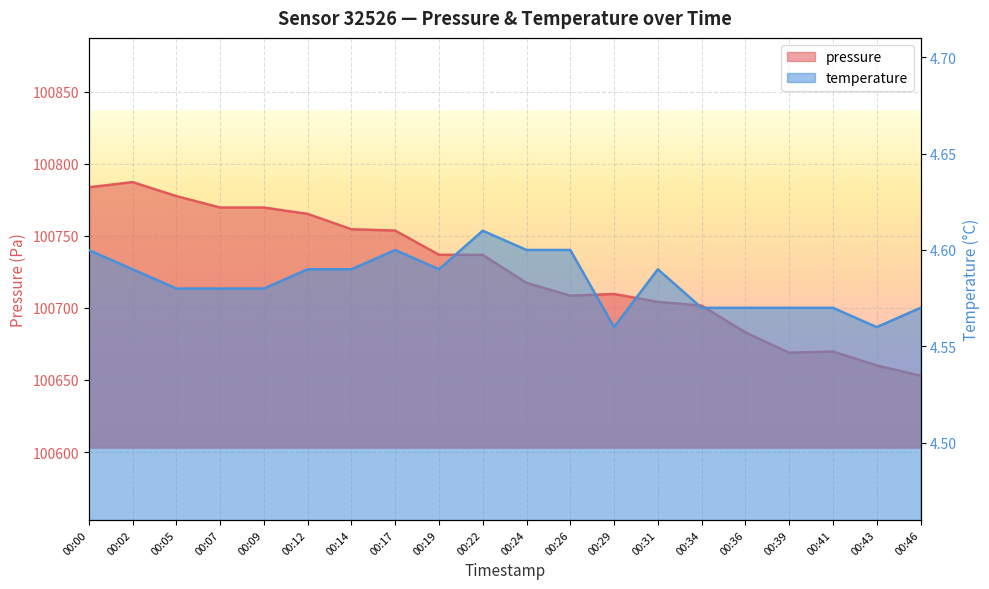

What is the difference between the maximum and minimum values in the pressure series?

134.2